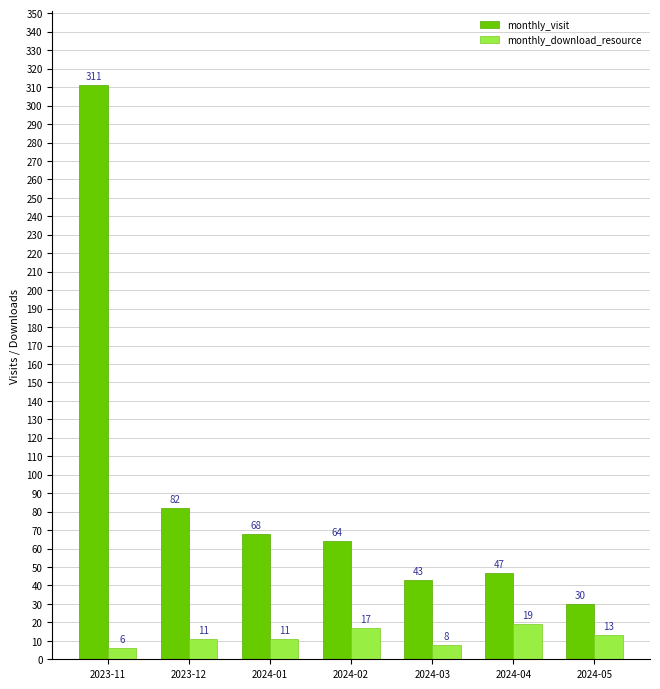

Reading left to right, transcribe all the data shown in this chart.

monthly_visit: 2023-11=311	2023-12=82	2024-01=68	2024-02=64	2024-03=43	2024-04=47	2024-05=30
monthly_download_resource: 2023-11=6	2023-12=11	2024-01=11	2024-02=17	2024-03=8	2024-04=19	2024-05=13